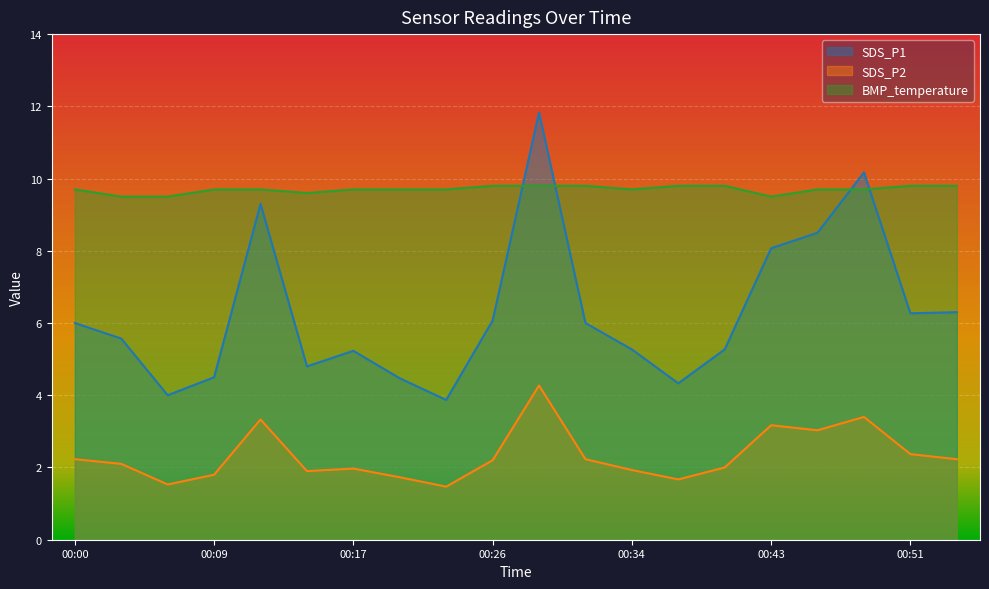

What is the difference between the second highest and minimum values in the SDS_P2 series?

1.9